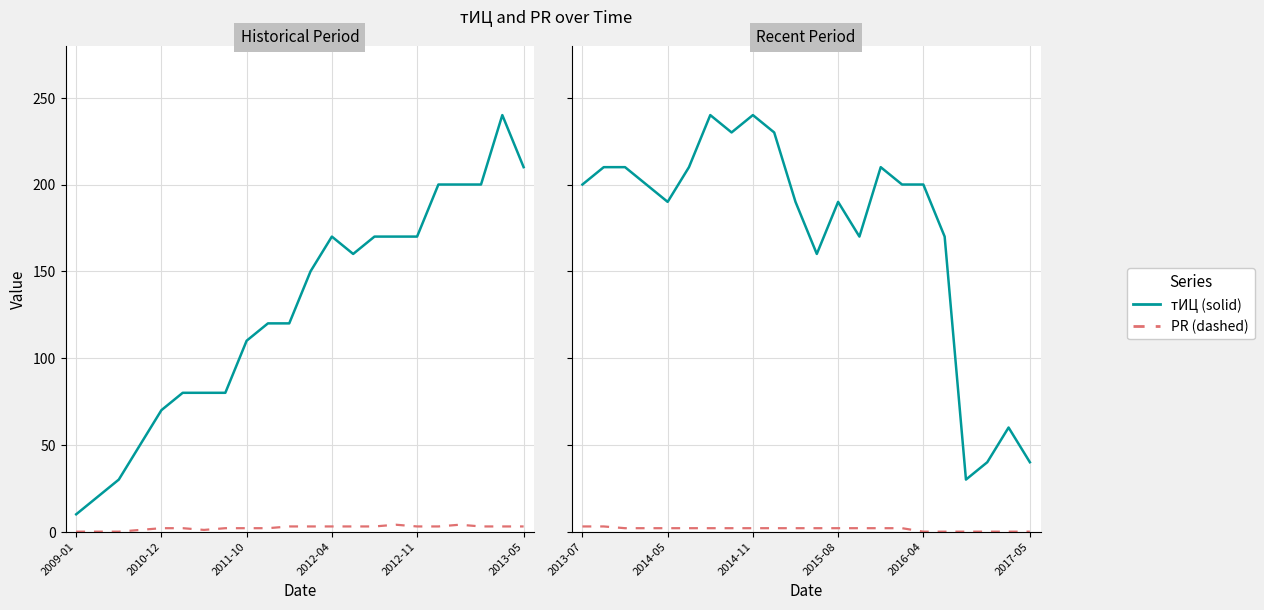

Read the PR value at 13.

2